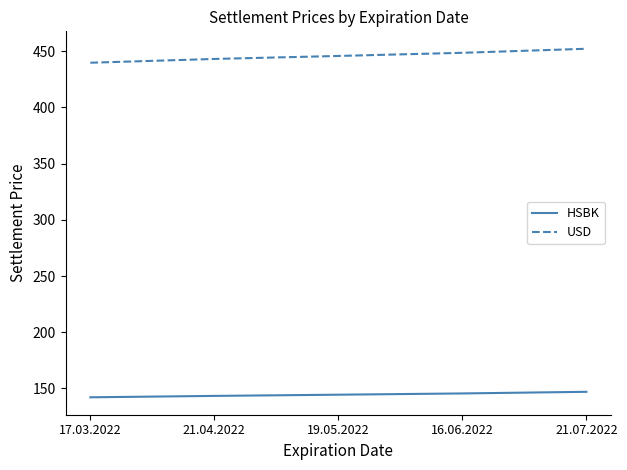

Read the HSBK value at 16.06.2022.

145.6